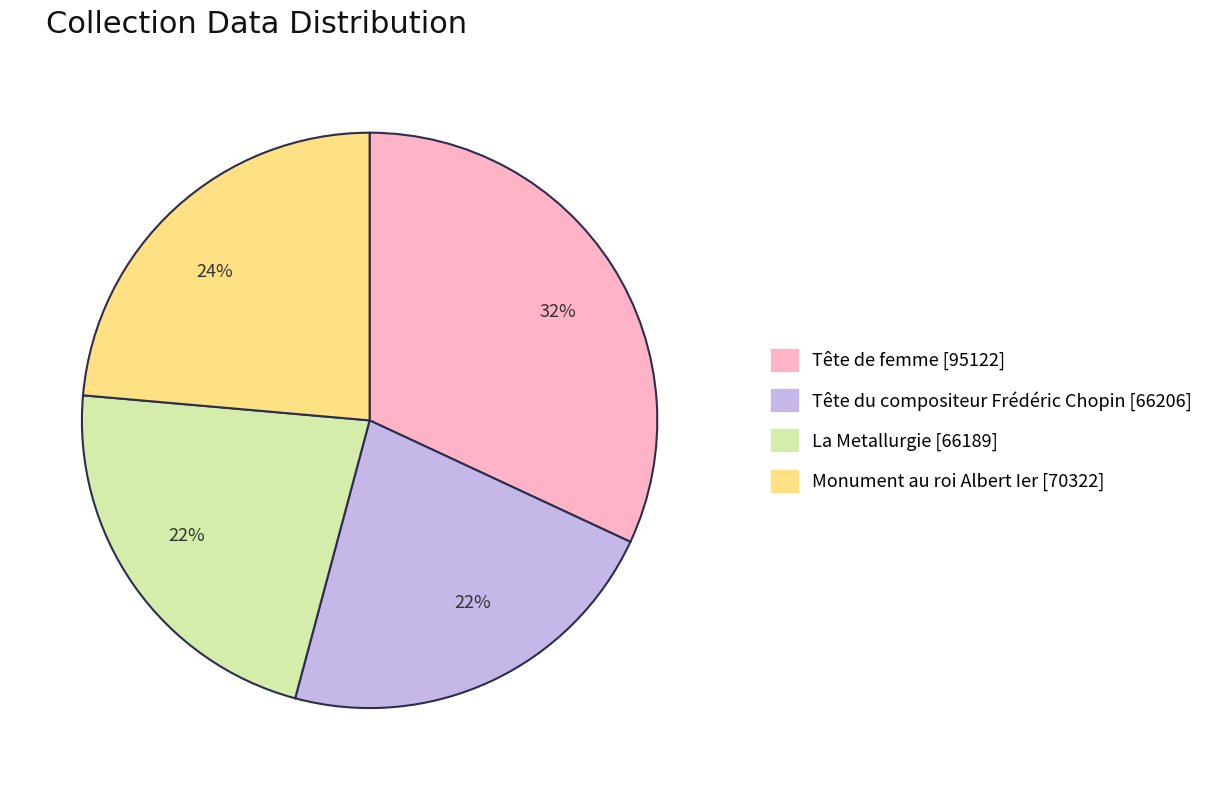

To the nearest percent, what is the combined percentage of Tête du compositeur Frédéric Chopin [66206] and Tête de femme [95122]?

54%